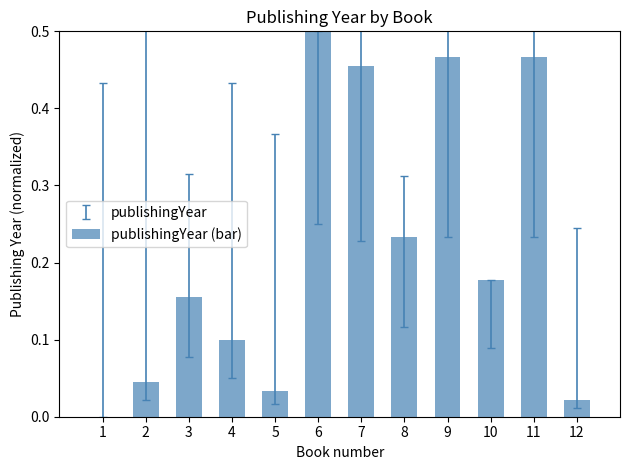

At which label is the value closest to 0?

1